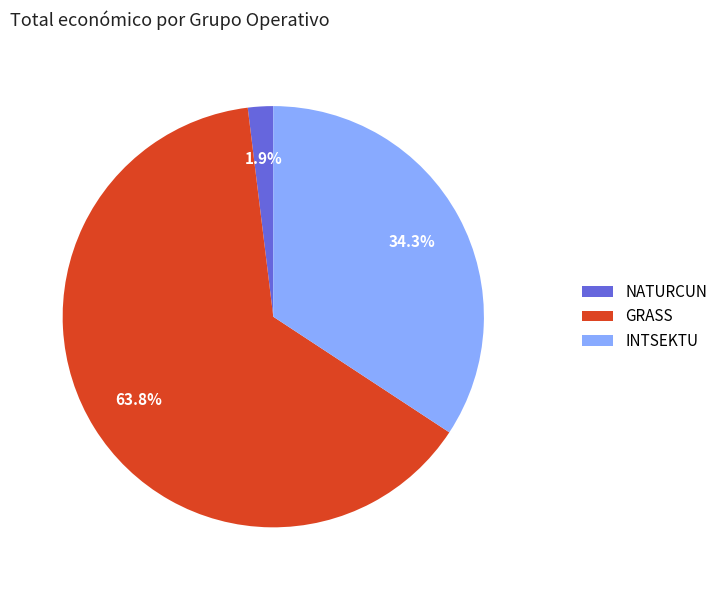

Between INTSEKTU and GRASS, which is larger?

GRASS